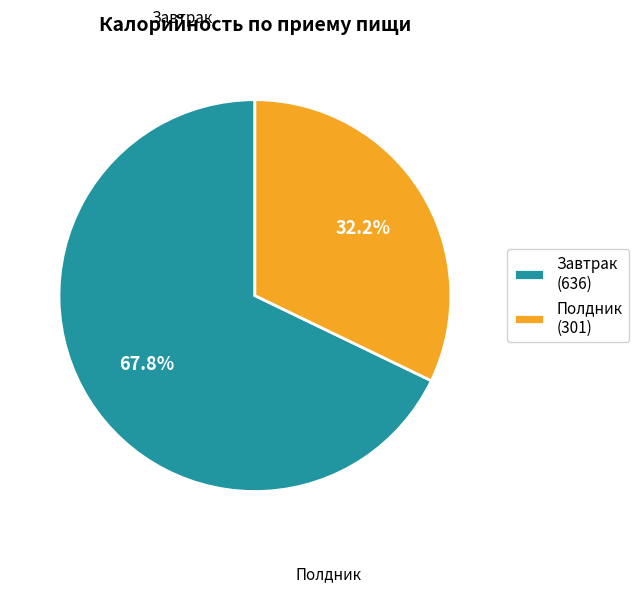

What is the total percentage of Завтрак and Полдник?

100.0%